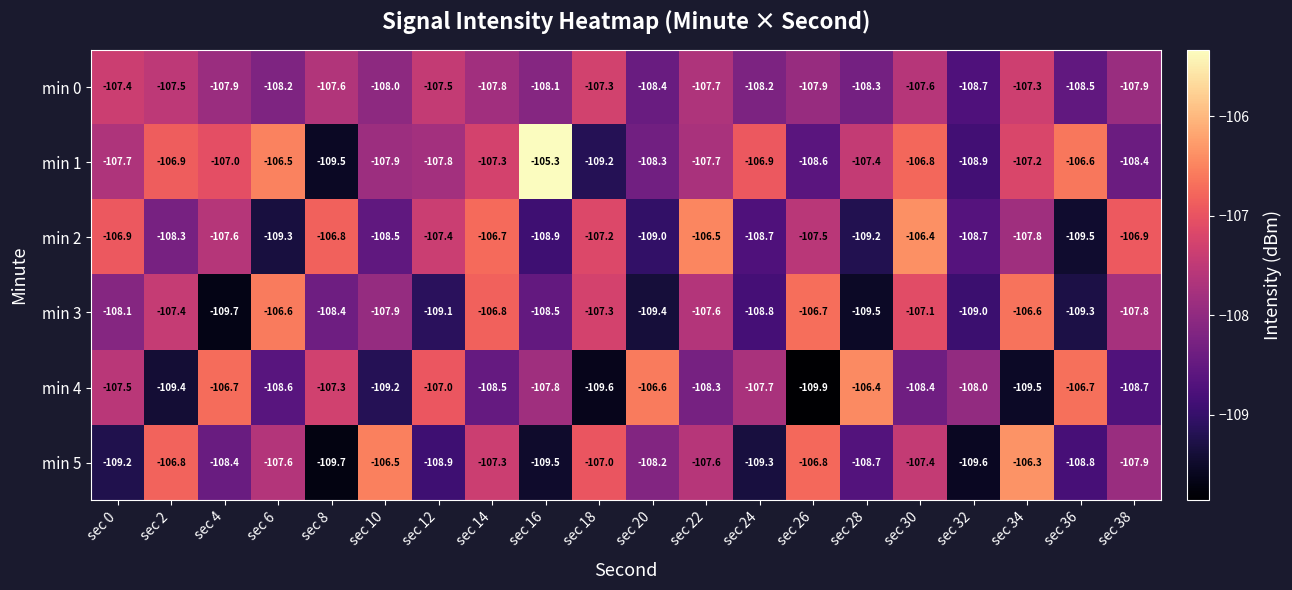

Count the number of categories in the chart.

20